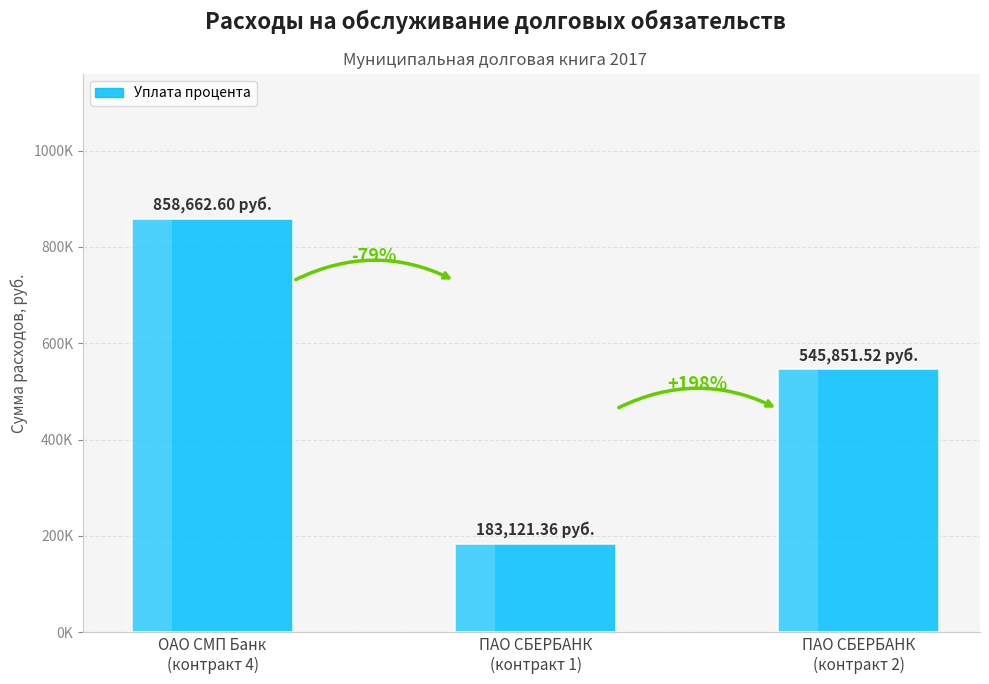

Reading left to right, transcribe all the data shown in this chart.

858662.6	183121.4	545851.5